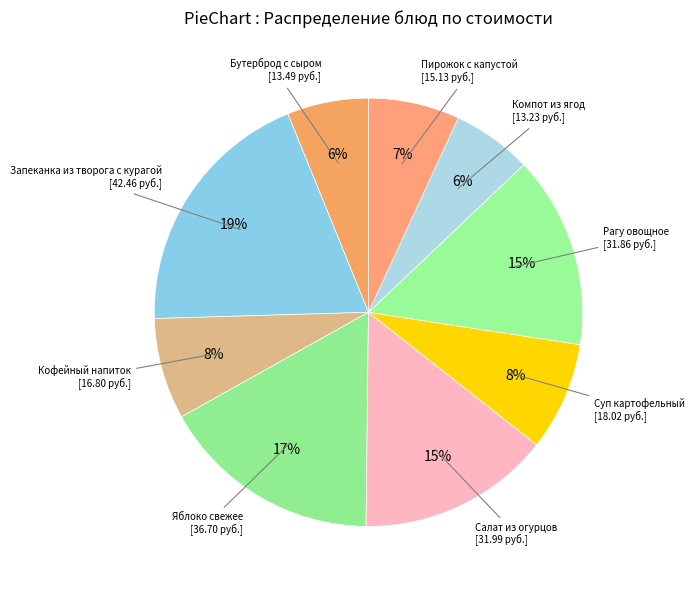

How many segments does this pie chart have?

9